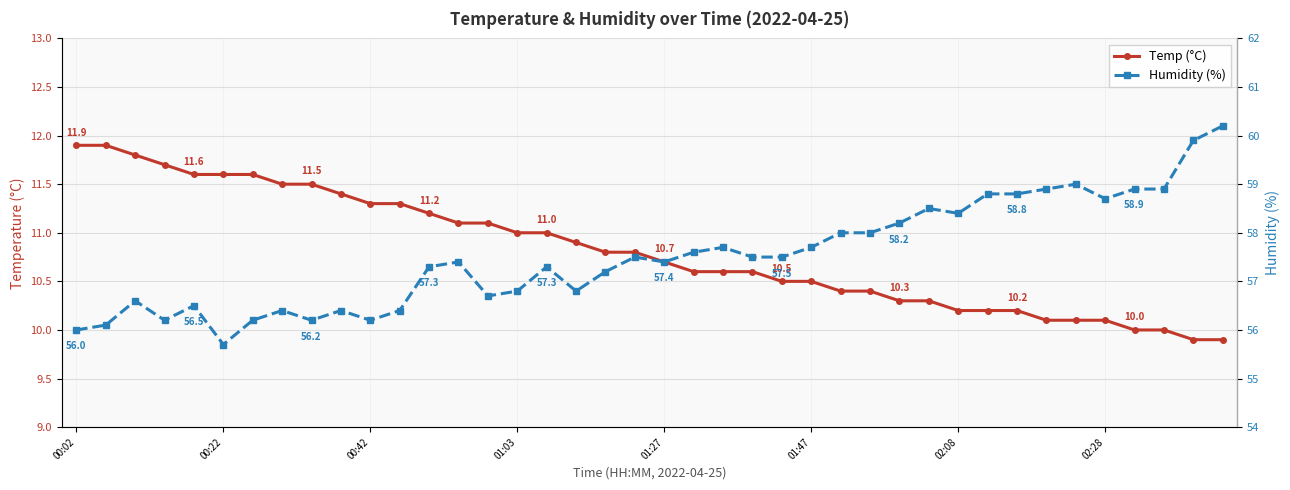

What are all the series names shown in the legend?

Temp (°C), Humidity (%)